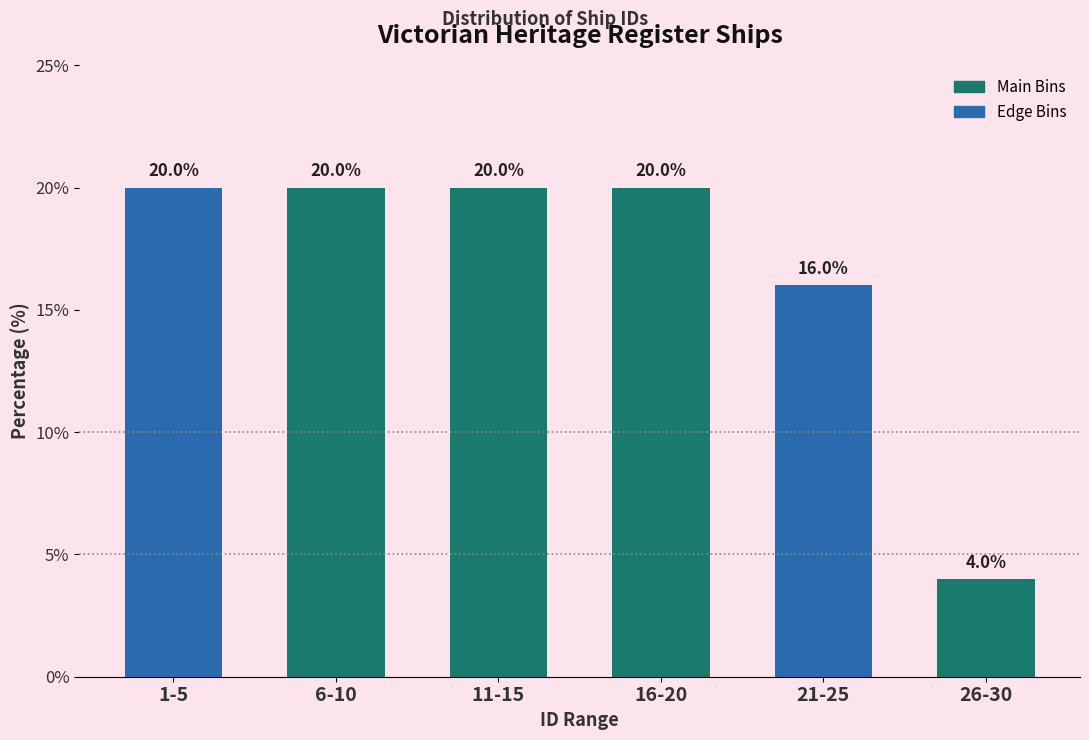

Reading right to left, list all the values displayed in this chart.

4	16	20	20	20	20